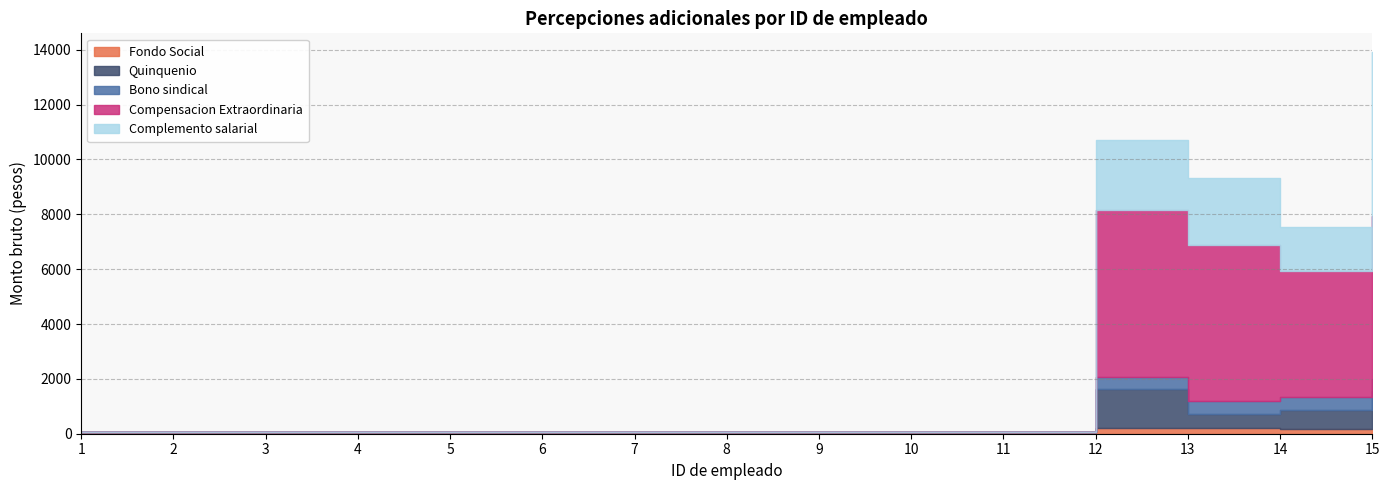

At which category does the chart reach its peak across all series?

12